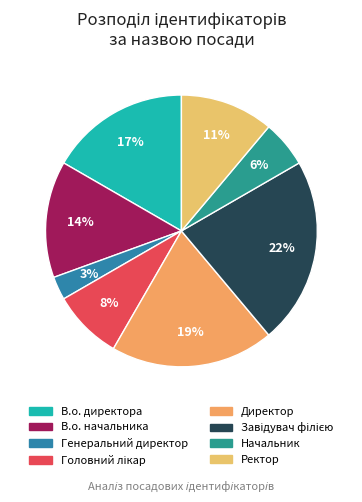

What is the ratio of the value at В.о. начальника to the value at В.о. директора?

0.8